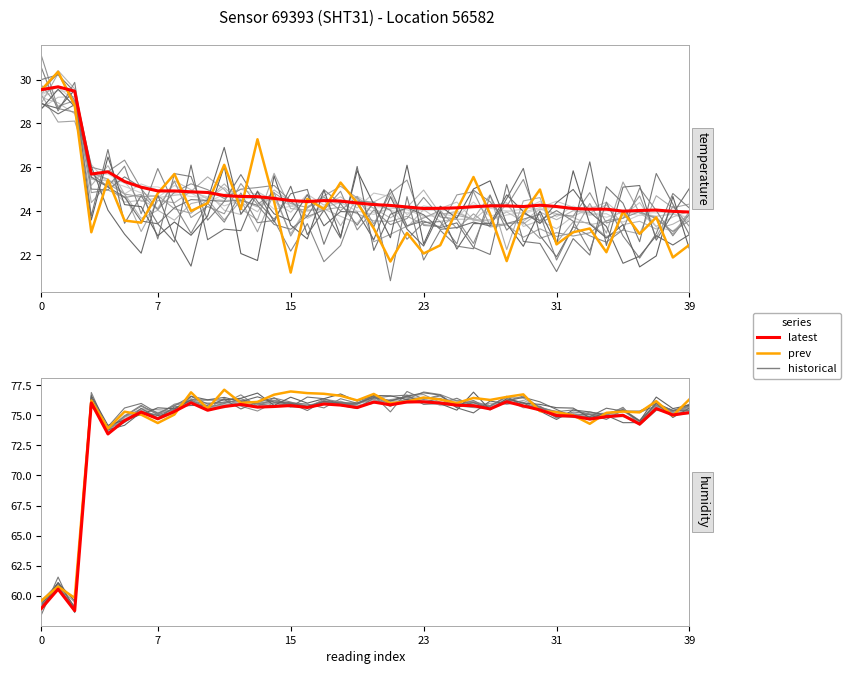

What is the difference between the maximum and minimum values in the SHT31 latest series?

17.4